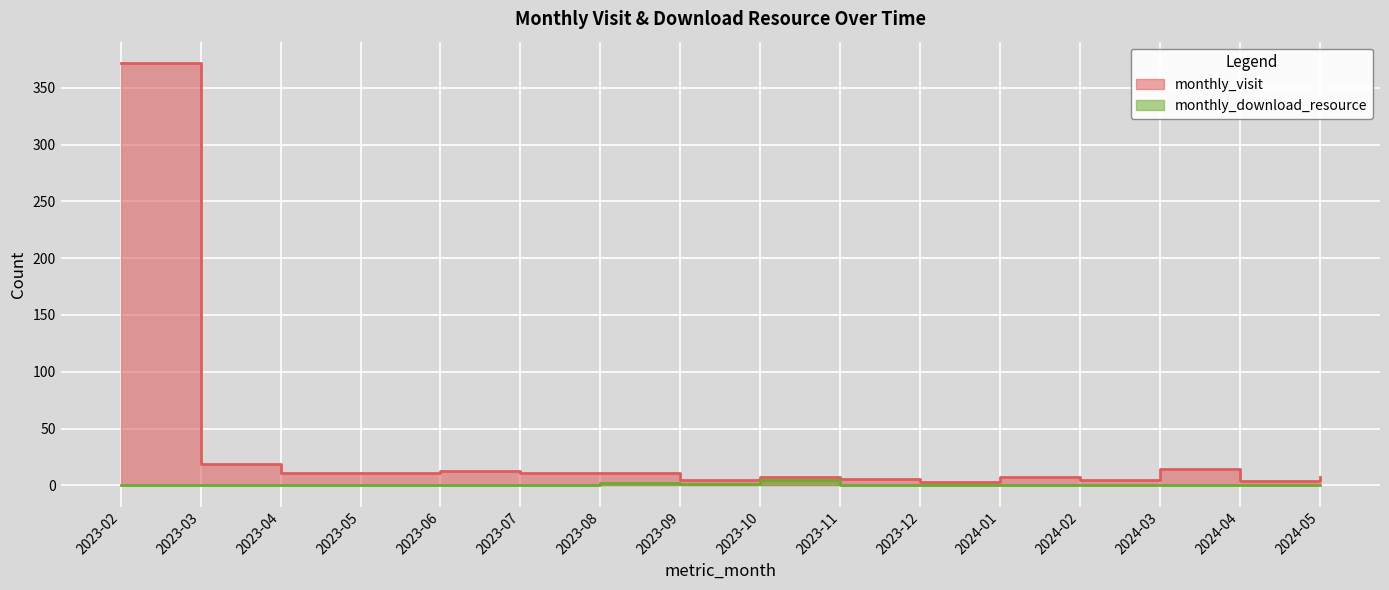

True or false: monthly_download_resource and monthly_visit cross at least once.

False